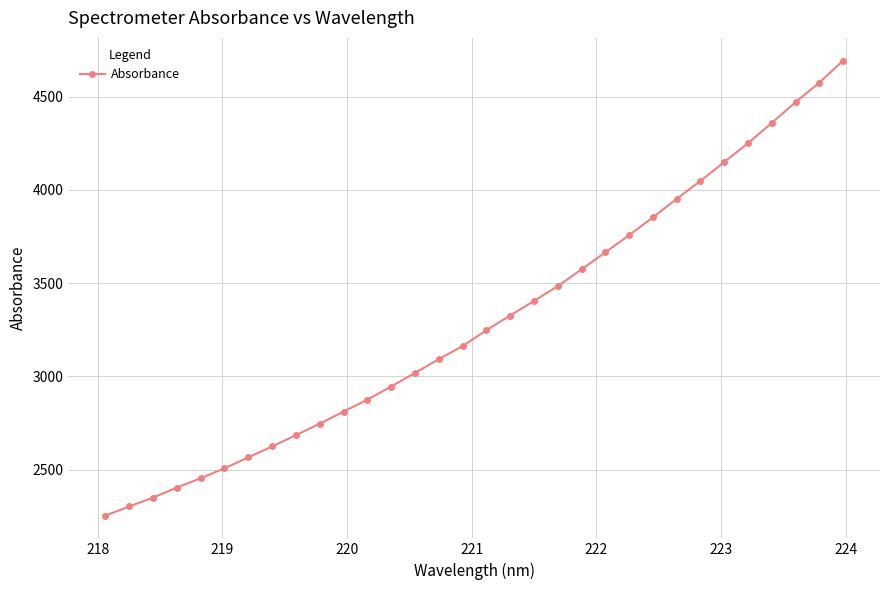

True or false: the data has more than 2 interior local peaks.

False